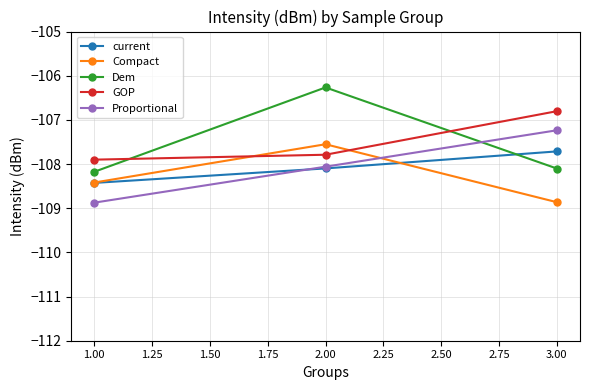

Is it true that GOP equals -65.1 at 1.00?

False